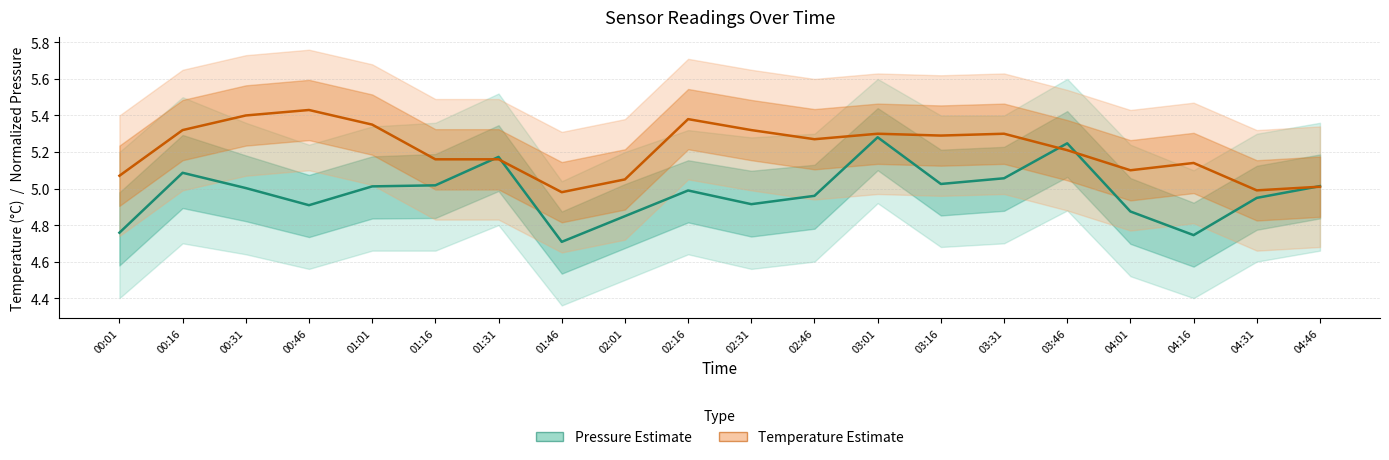

At which label is Pressure (Estimate) closest to 4?

01:46